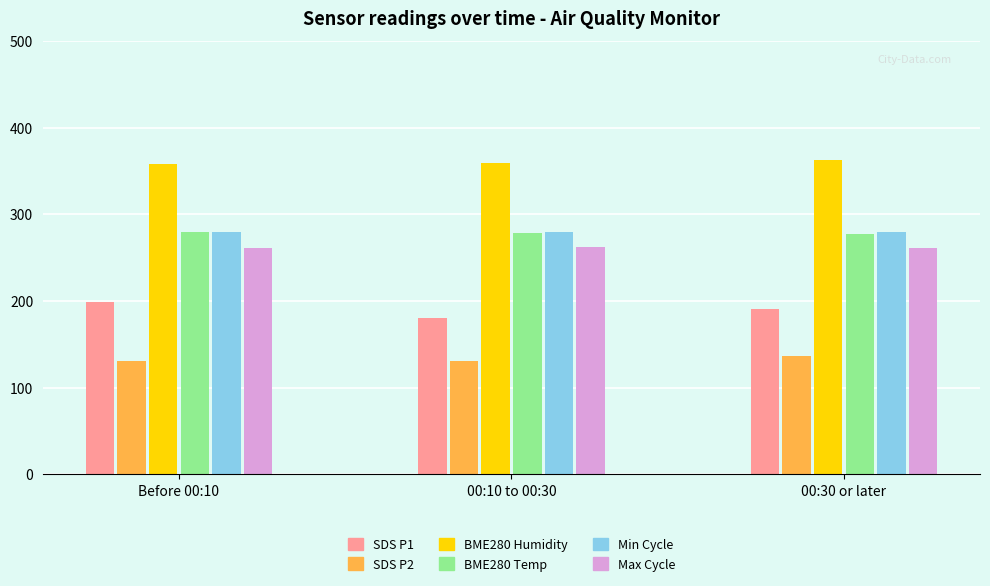

What is the label of the 3rd bar from the right?

Before 00:10